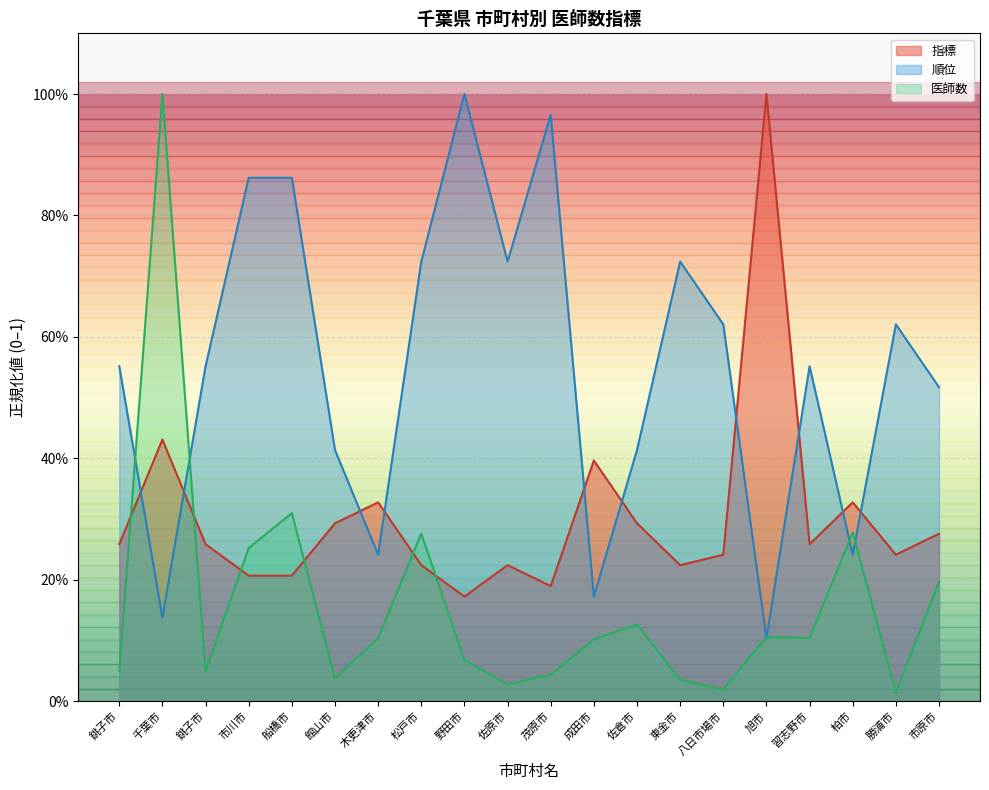

What is the sum of all 医師数 values?

3.2